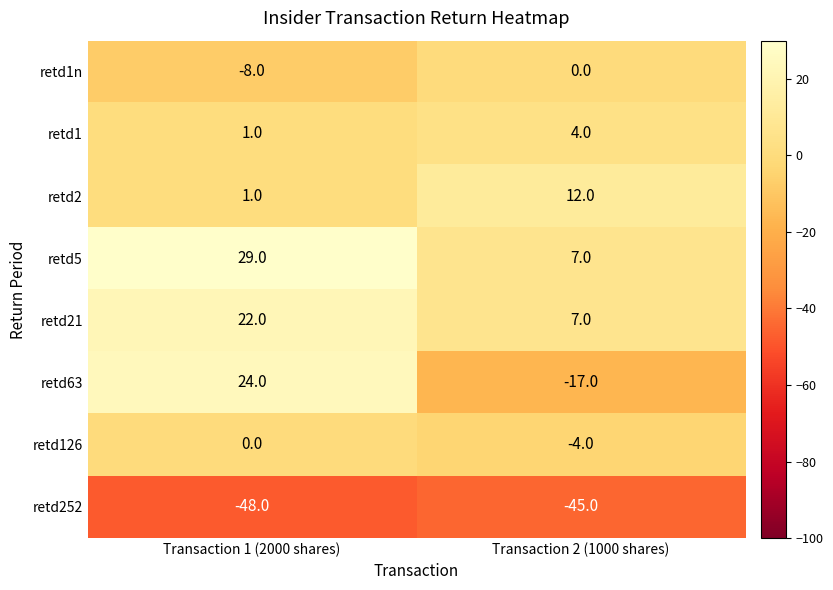

Reading left to right, what are all the values shown in this chart?

retd1n: Transaction 1 (2000 shares)=-8	Transaction 2 (1000 shares)=0
retd1: Transaction 1 (2000 shares)=1	Transaction 2 (1000 shares)=4
retd2: Transaction 1 (2000 shares)=1	Transaction 2 (1000 shares)=12
retd5: Transaction 1 (2000 shares)=29	Transaction 2 (1000 shares)=7
retd21: Transaction 1 (2000 shares)=22	Transaction 2 (1000 shares)=7
retd63: Transaction 1 (2000 shares)=24	Transaction 2 (1000 shares)=-17
retd126: Transaction 1 (2000 shares)=0	Transaction 2 (1000 shares)=-4
retd252: Transaction 1 (2000 shares)=-48	Transaction 2 (1000 shares)=-45